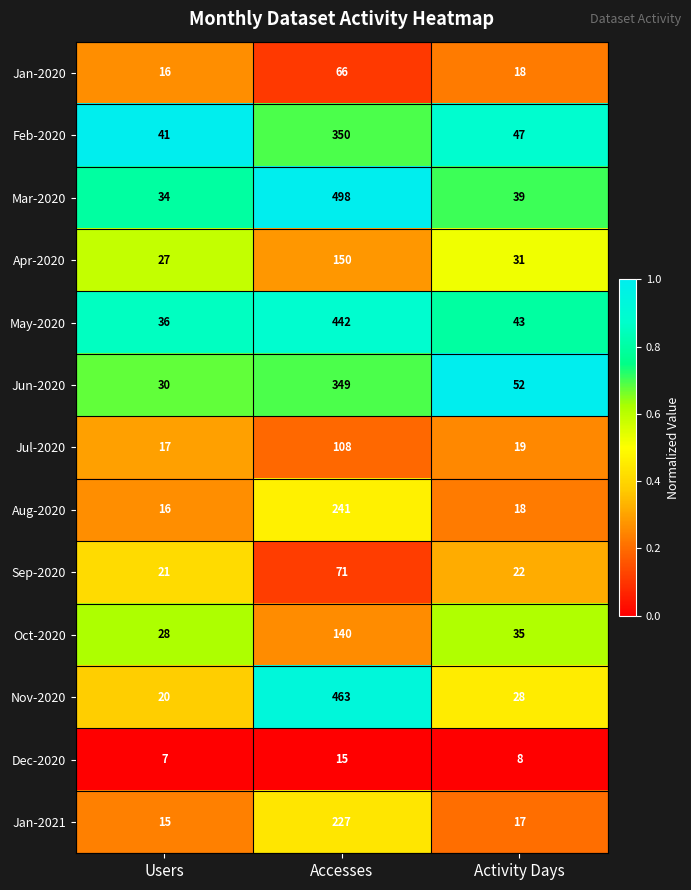

Which series changed the most between Accesses and Activity Days?

Mar-2020